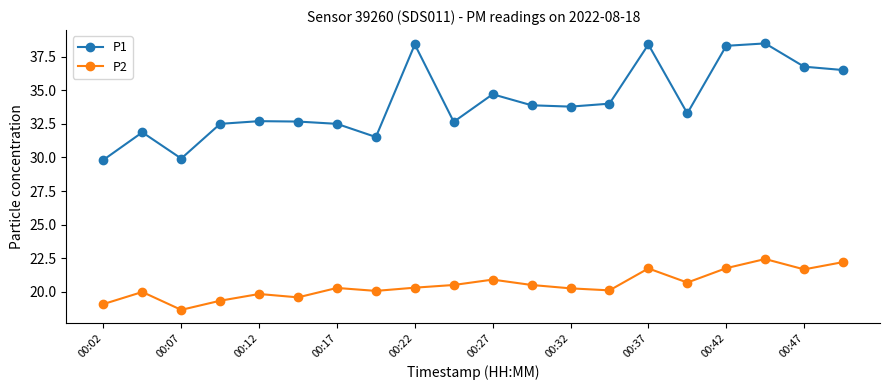

True or false: P1 has more than 0 points higher than both neighbors.

True